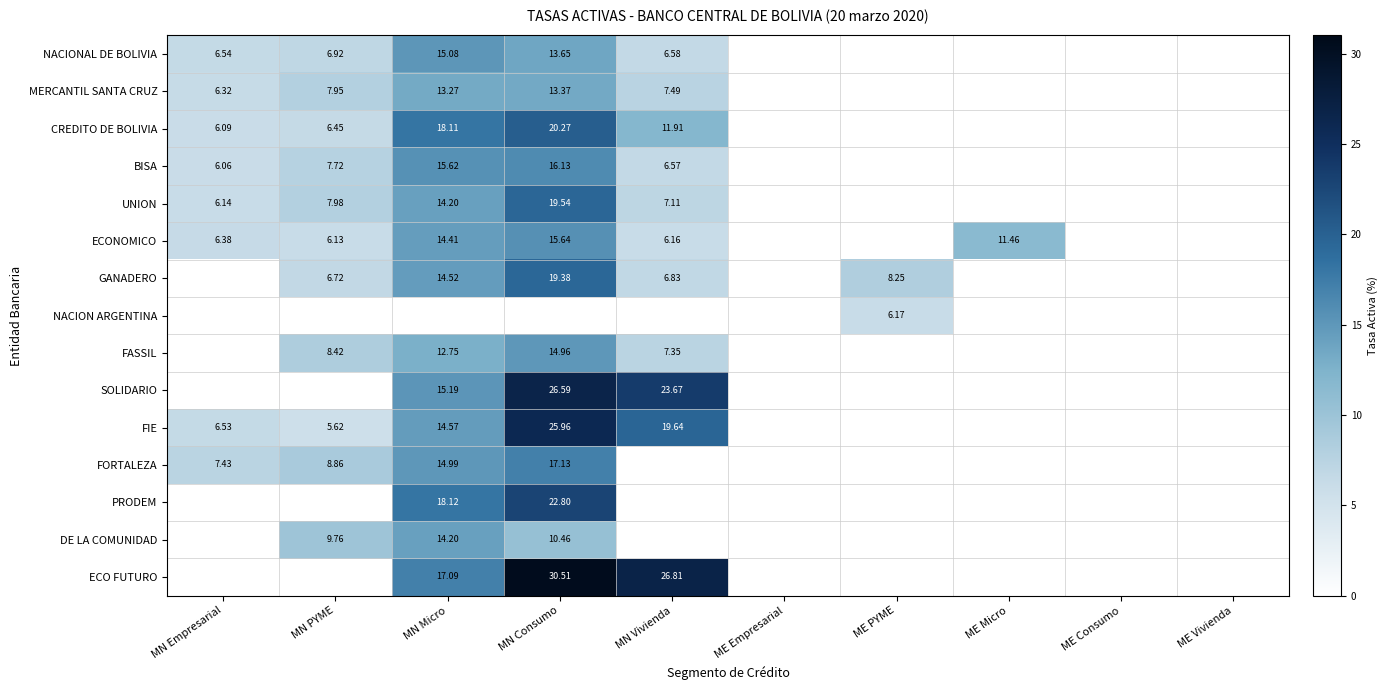

Which has a higher value, ME PYME or MN Consumo?

MN Consumo